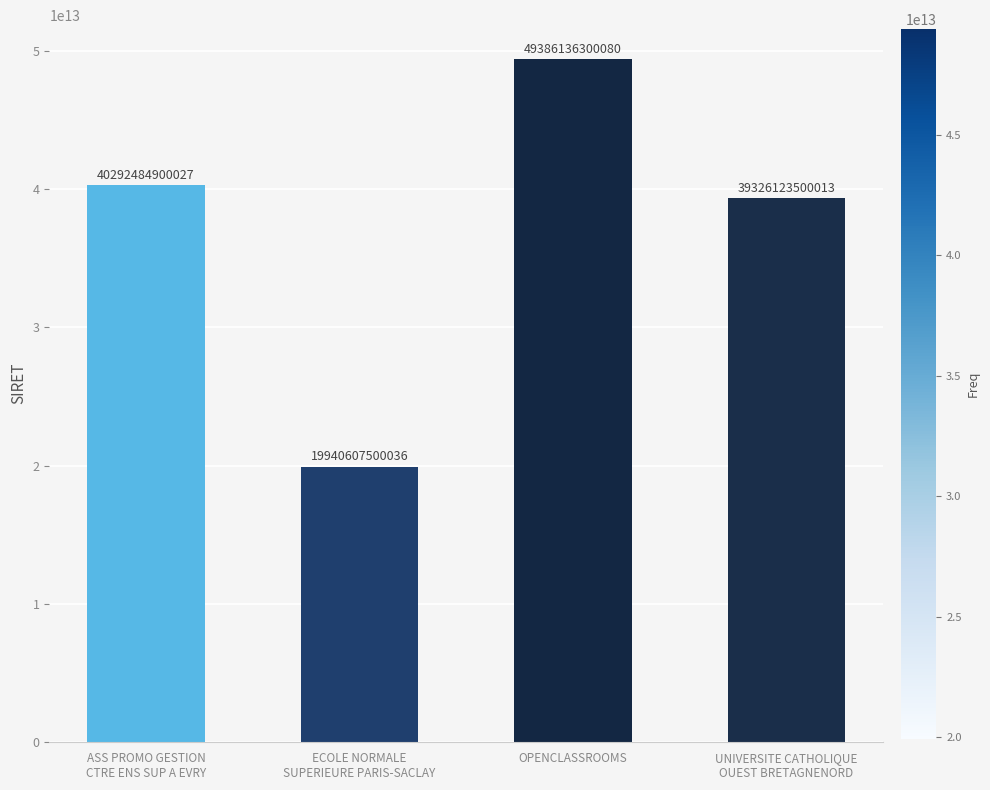

What is the label of the 2nd bar from the right?

OPENCLASSROOMS